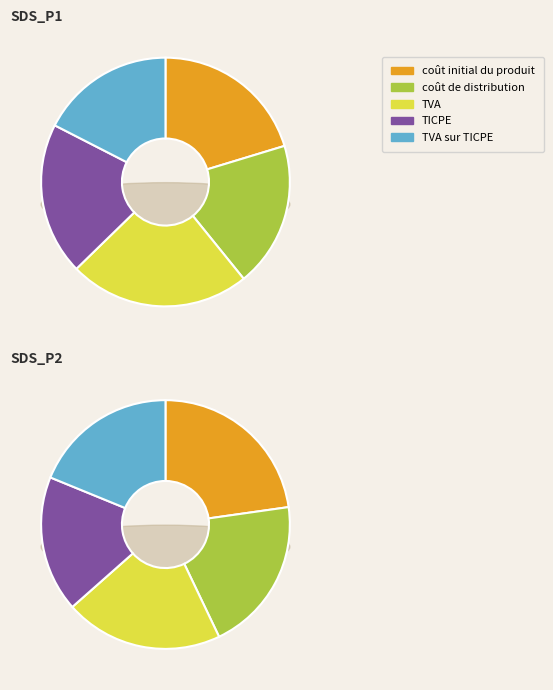

Is 00:09 the majority of the pie?

No